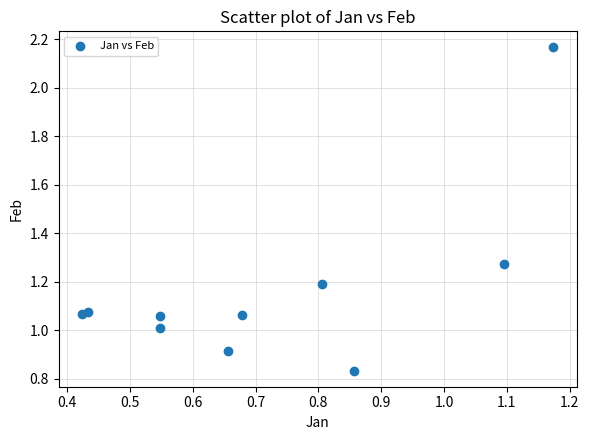

What is the range of X values (max minus min)?

0.7